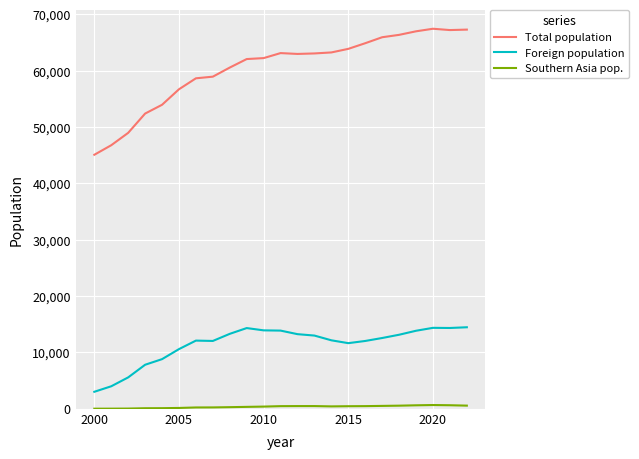

Which series has the largest total across all categories?

Total population